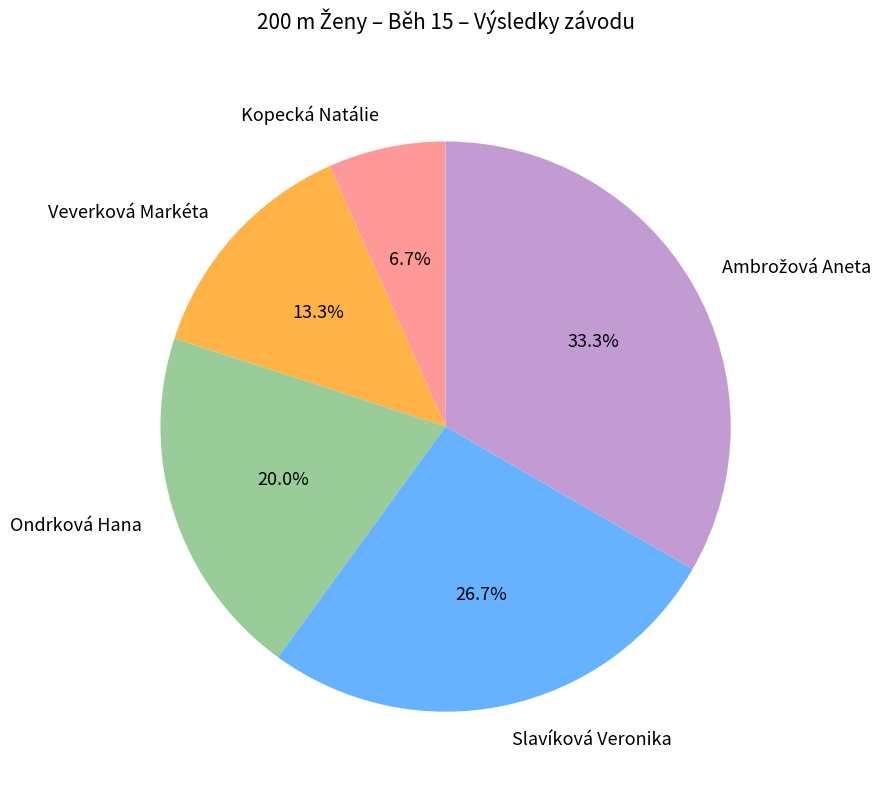

True or false: Kopecká Natálie accounts for 7% of the total.

True